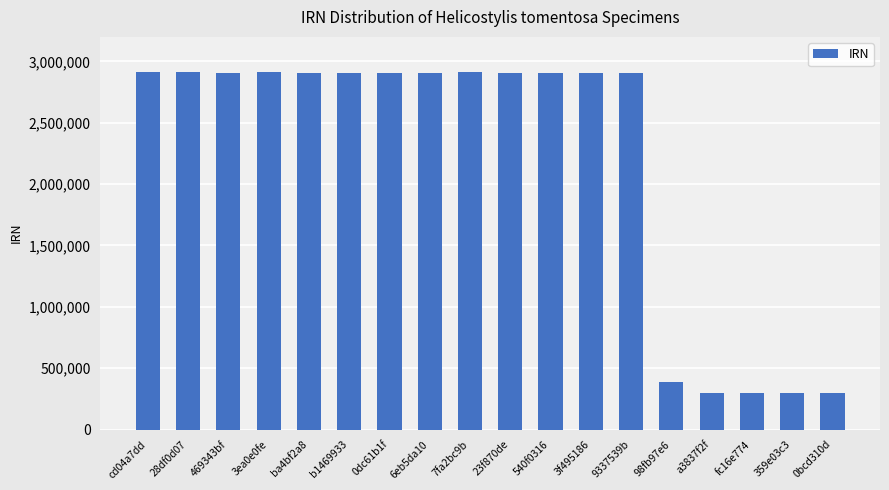

The value at 0dc61b1f is 1106697. True or false?

False